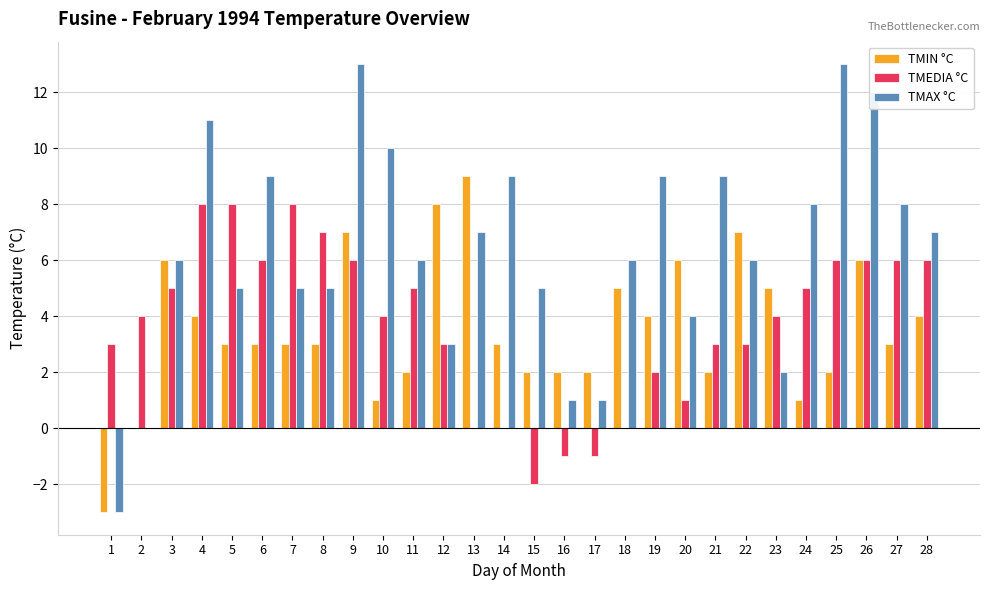

What are all the series names shown in the legend?

TMIN °C, TMEDIA °C, TMAX °C